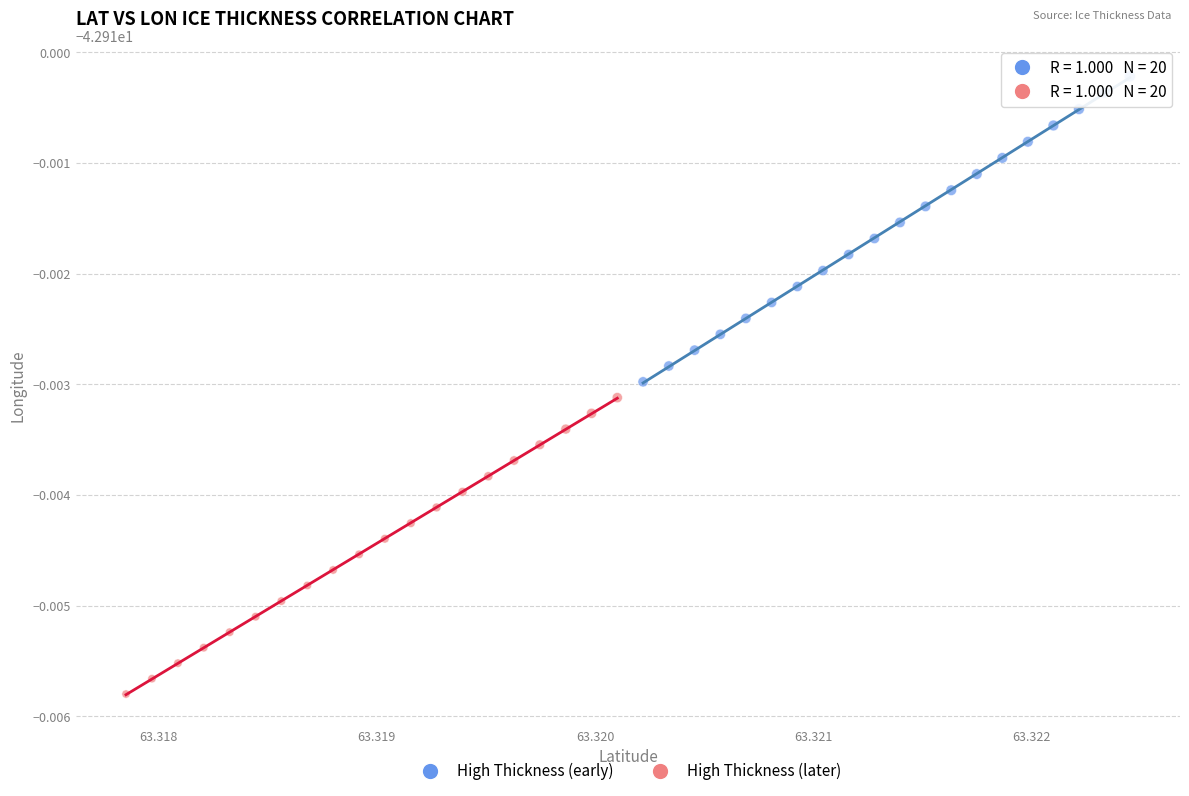

Which series contains the lowest Y value?

High Thickness (later)